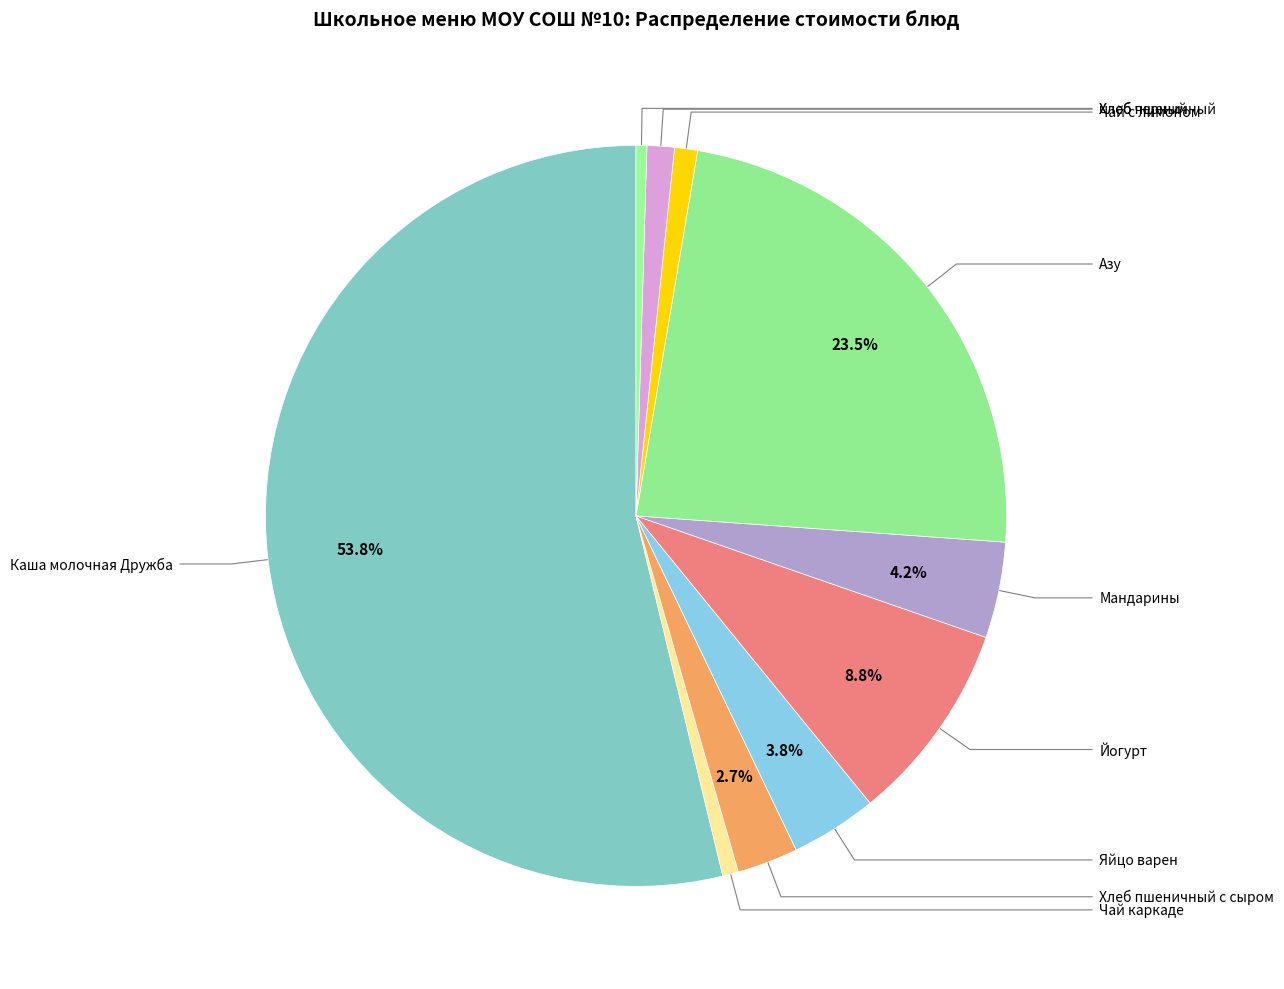

Which slice is the smallest?

Хлеб черный